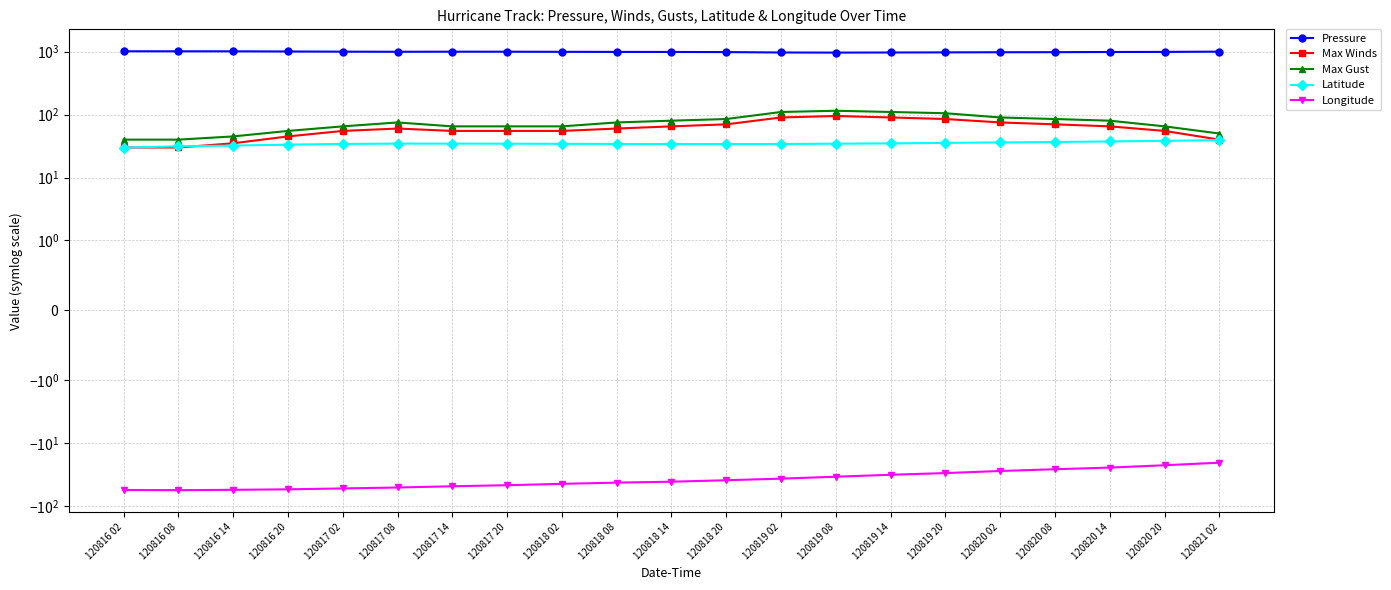

True or false: Max Gust has a value of 40.0 at 120816 02.

True